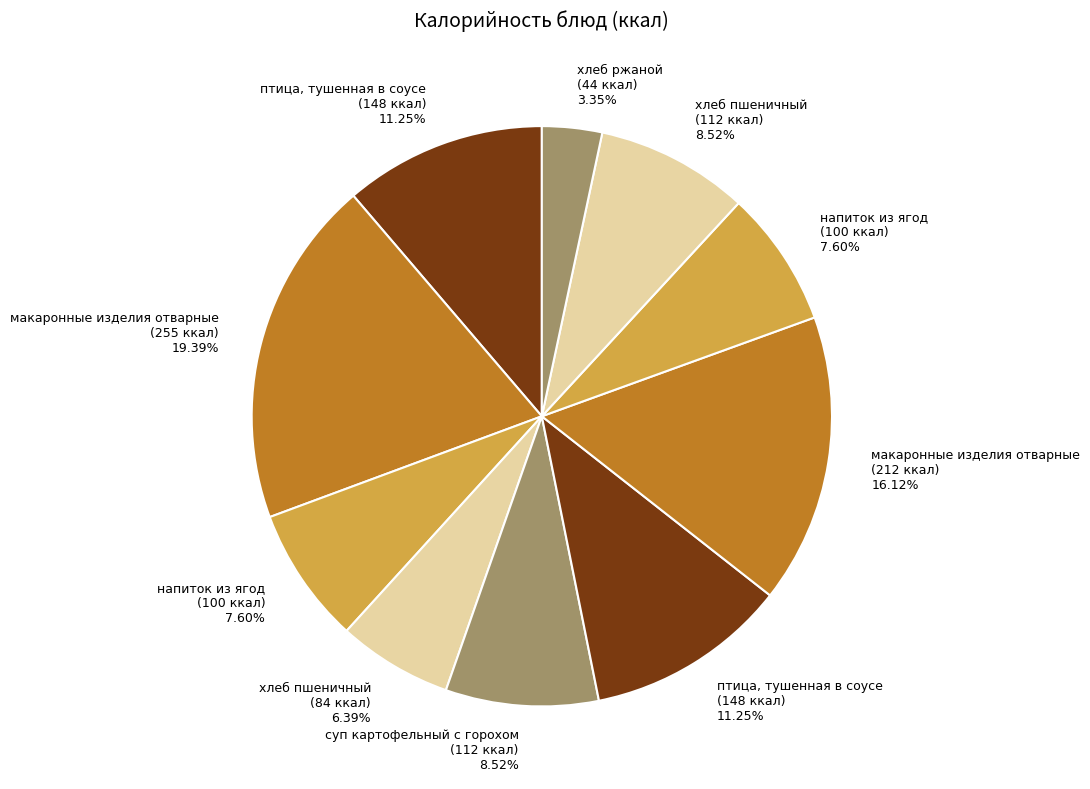

Count the number of slices in the pie.

10